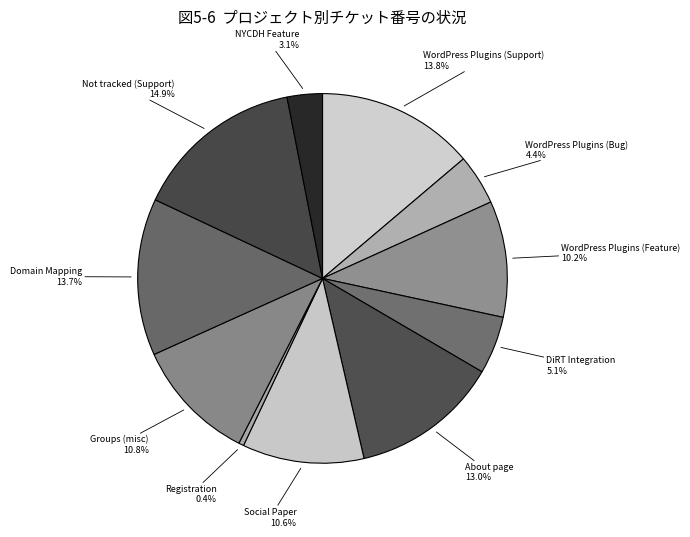

Which category has the biggest portion of the pie?

Not tracked (Support)